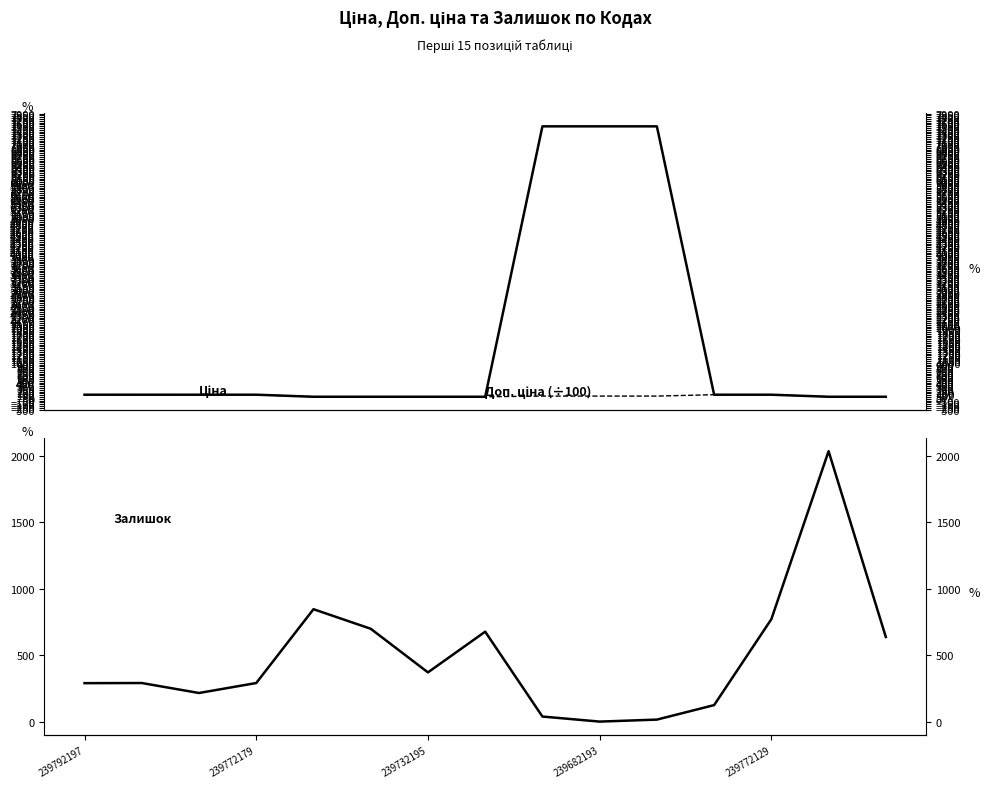

What is the label of the 14th point from the right?

239772179